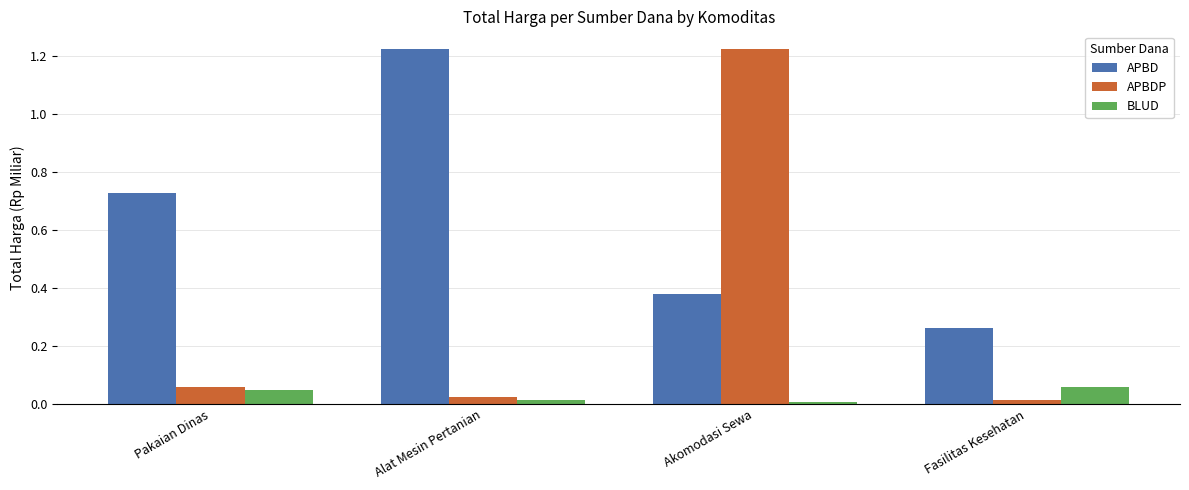

What is the label of the 3rd bar from the right?

Alat Mesin Pertanian